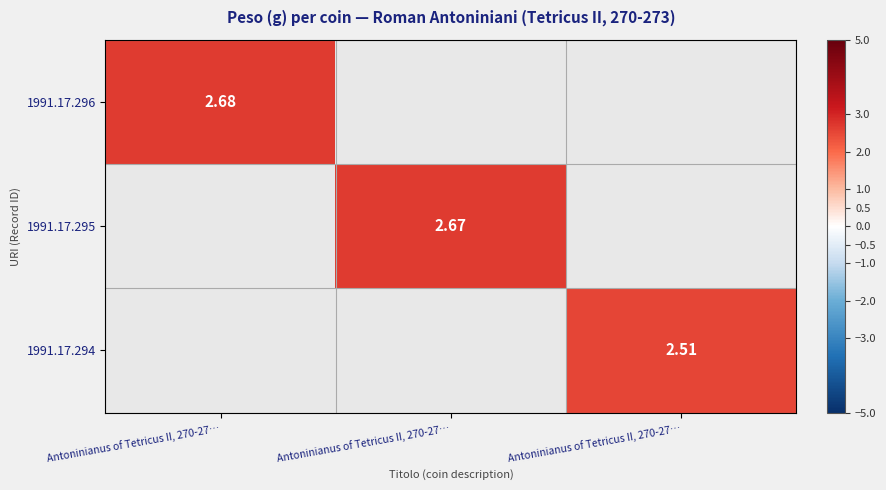

Is the value of 1991.17.296 at Antoninianus of Tetricus II, 270-27… greater than the value of 1991.17.295 at Antoninianus of Tetricus II, 270-27…?

No